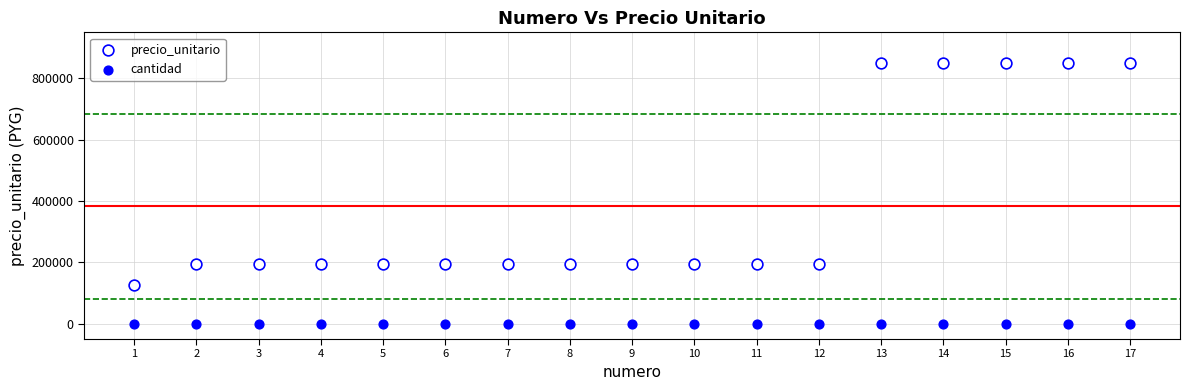

What are all the series names shown in the legend?

precio_unitario, cantidad